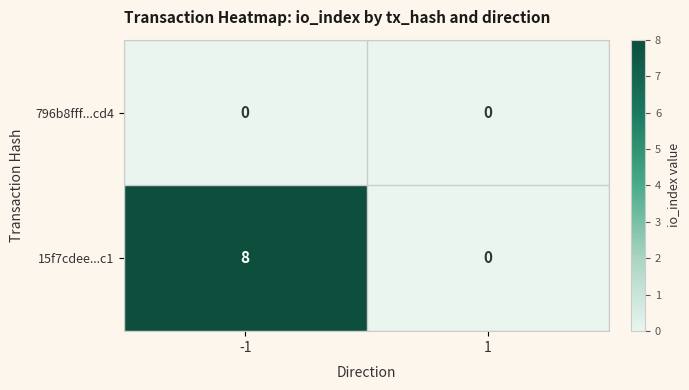

How many categories are shown in the chart?

2